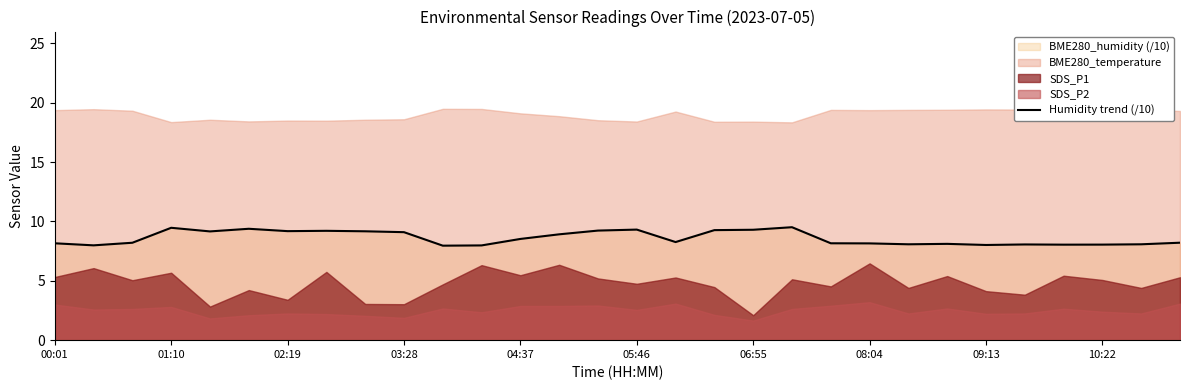

What is the maximum value for Humidity trend (/10)?

9.5